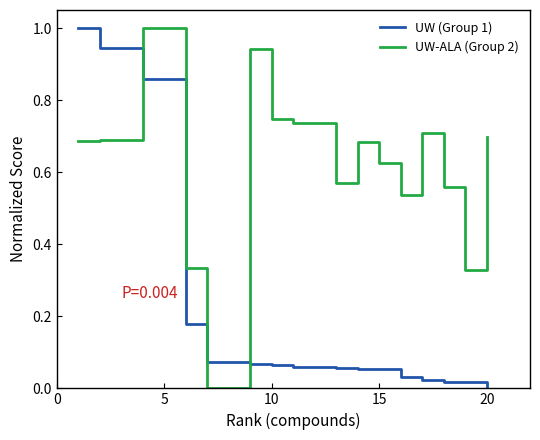

What is the greatest value displayed?

1.0